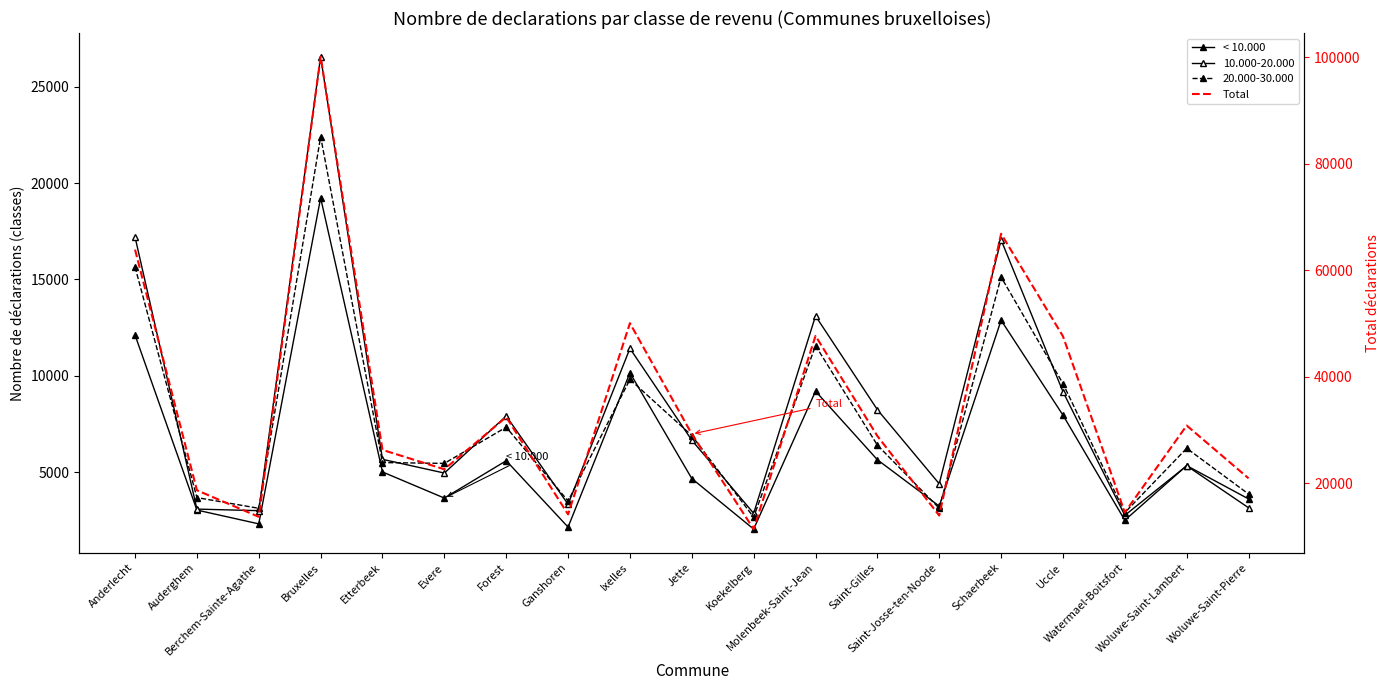

What is the sum of the Total values at Schaerbeek and Berchem-Sainte-Agathe?

80553